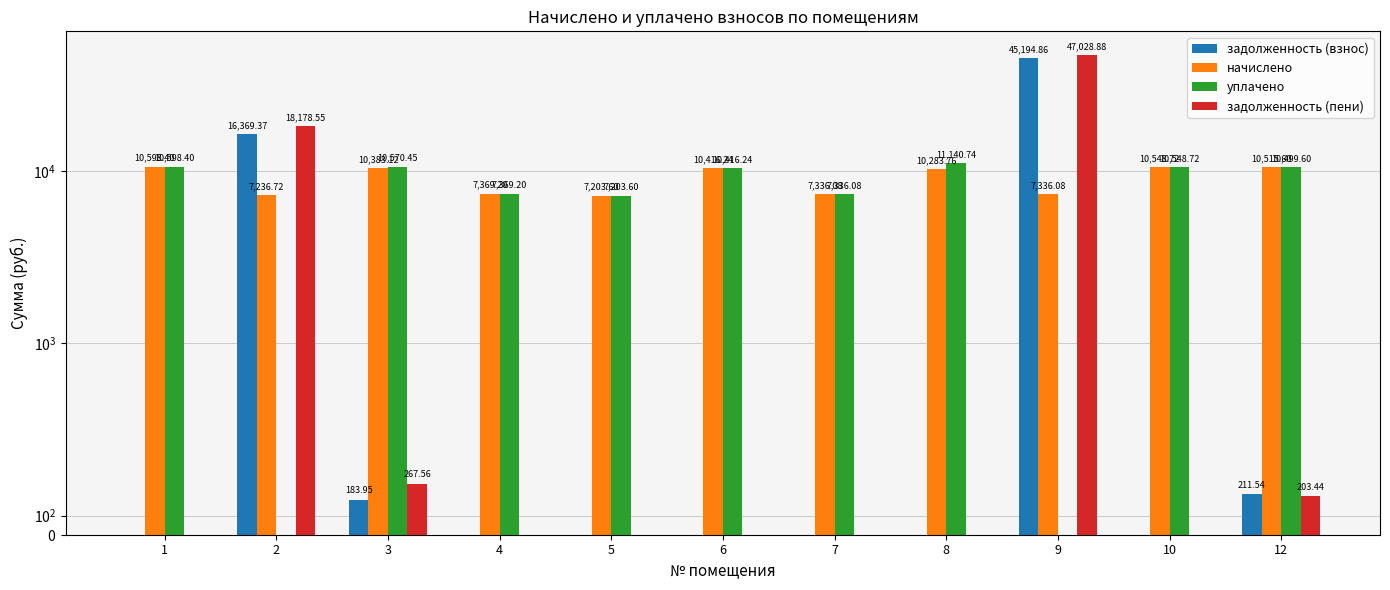

What is the difference between the highest and lowest values at 1?

10598.4